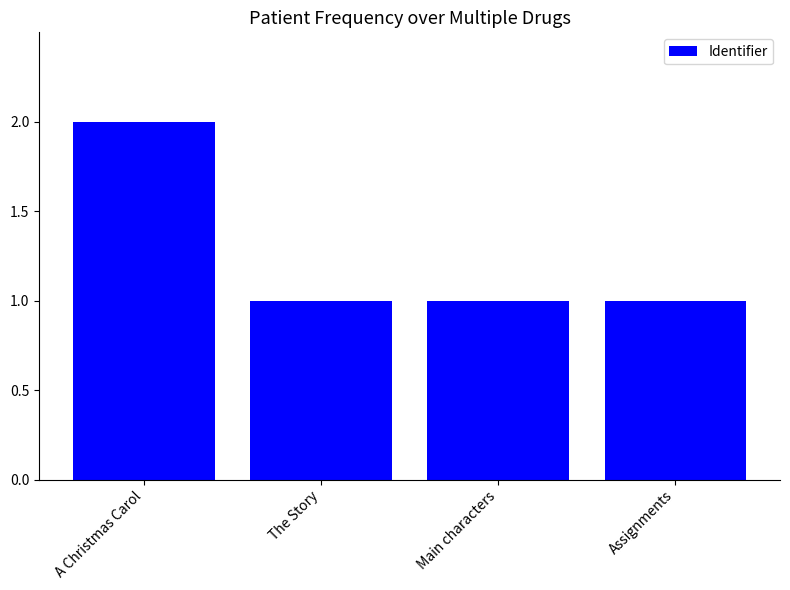

What is the approximate value at The Story?

1